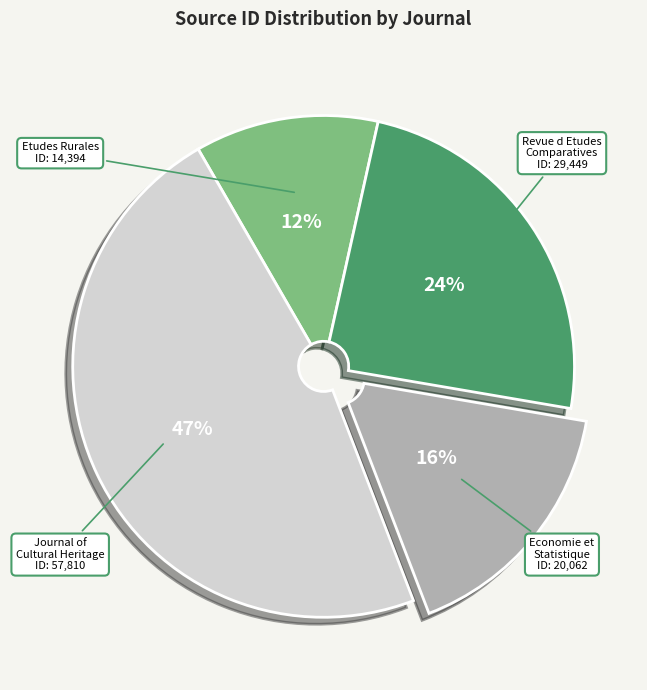

How many segments does this pie chart have?

4